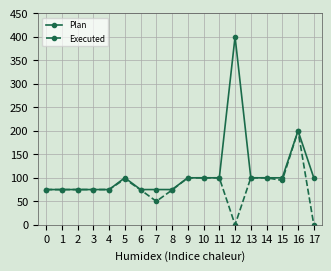

What is the value of the Plan point at the 2nd from the left?

75.0